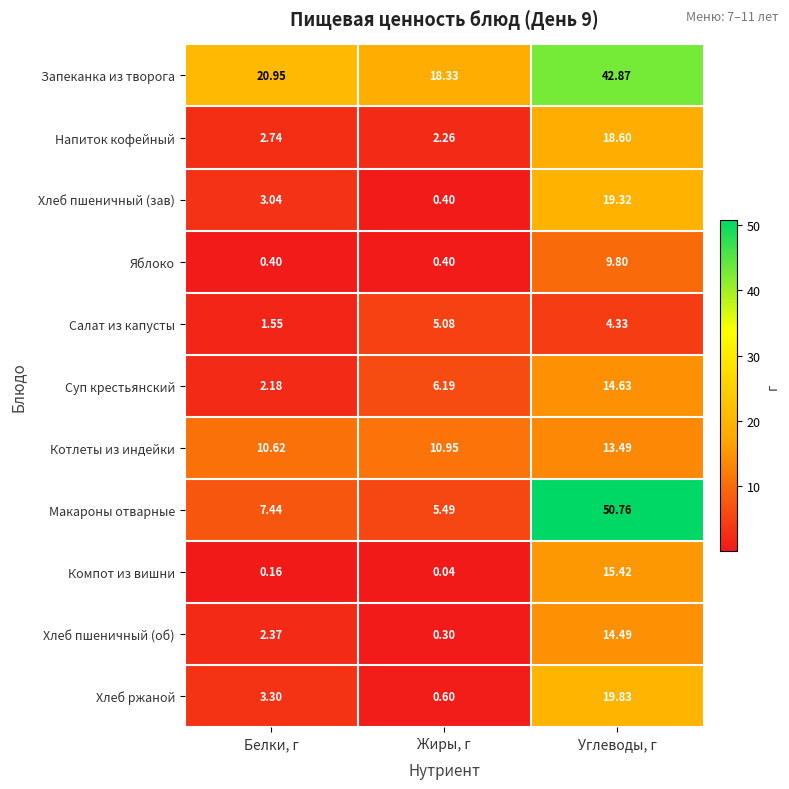

Count the number of categories in the chart.

3